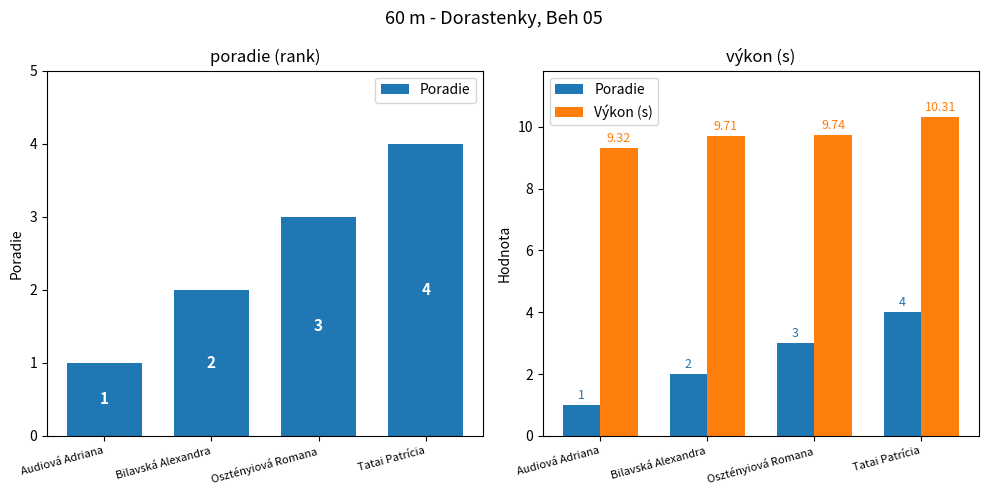

List the series in order of their overall mean, highest first.

Výkon (s), Poradie